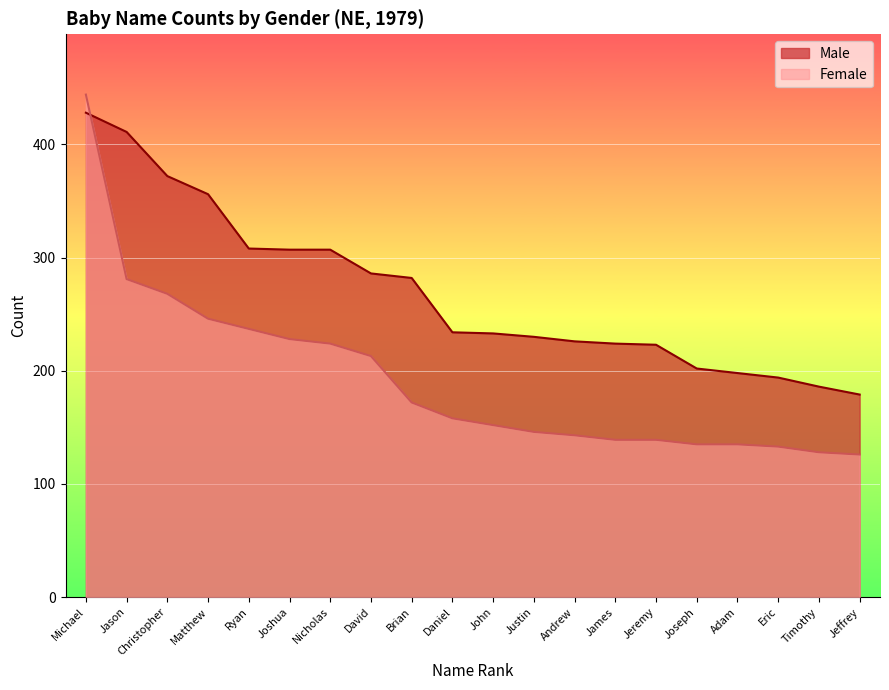

What is the difference between the maximum and minimum values in the Male series?

249